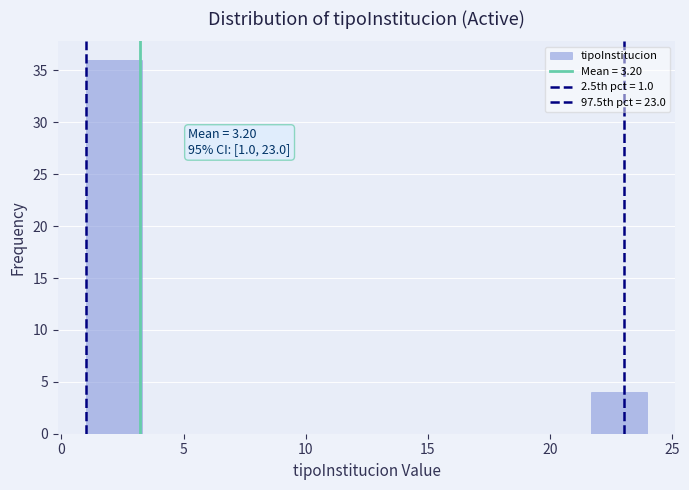

Over which range of the x-axis is the bar tallest?

1.0 to 3.3